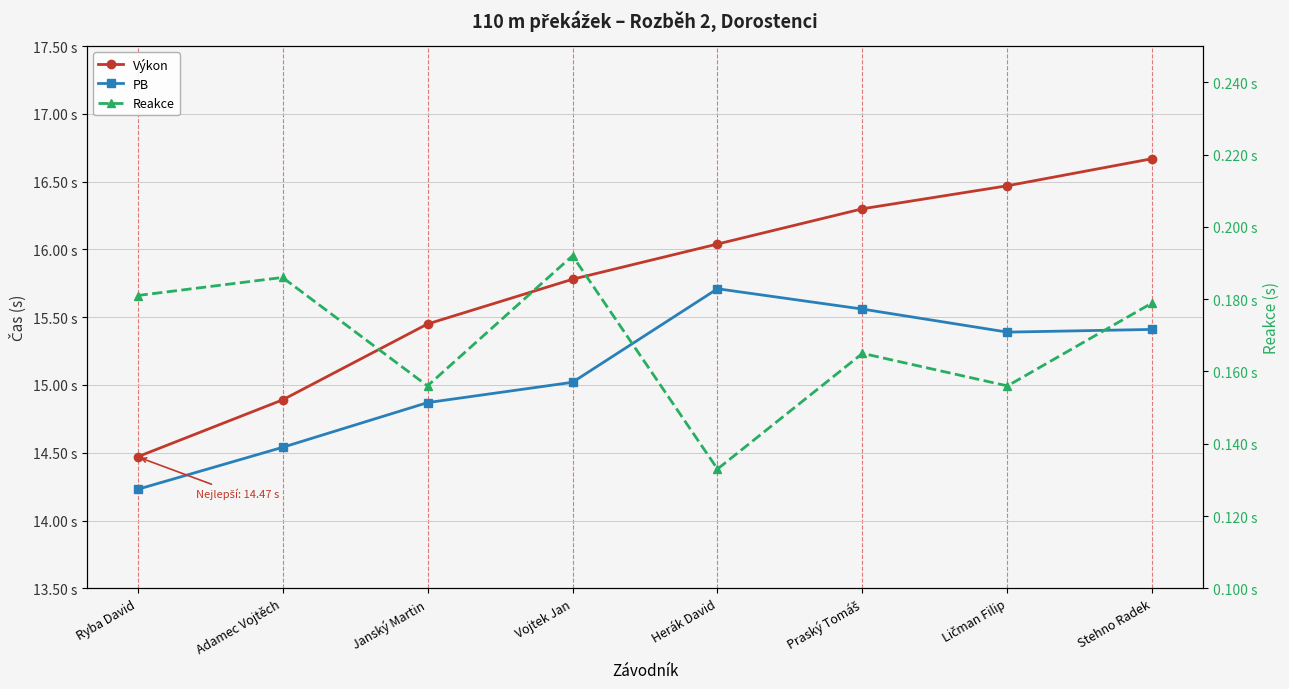

List the series in order of their peak value, highest first.

Výkon, PB, Reakce